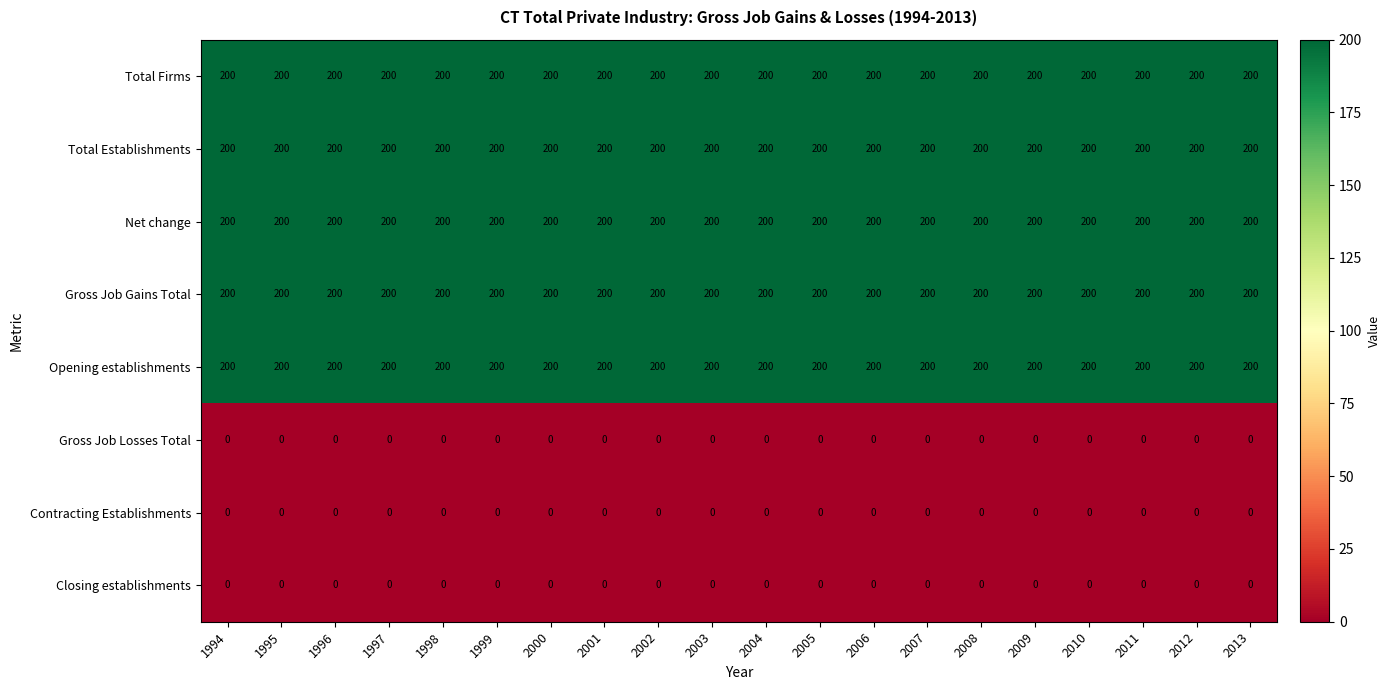

What is the difference between the highest and lowest values at 2010?

200